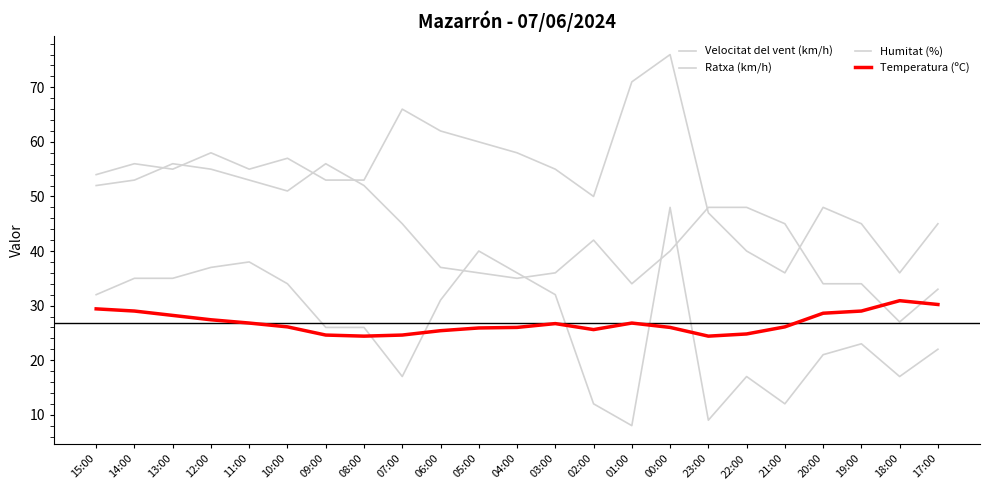

What is the value of the Velocitat del vent (km/h) point at the 20th from the left?

21.0